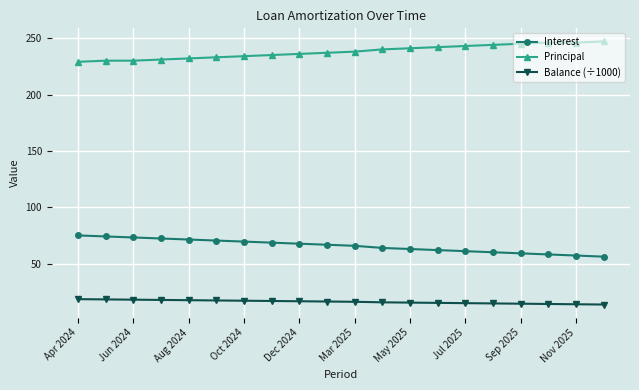

At how many categories does at least one series exceed 82?

20